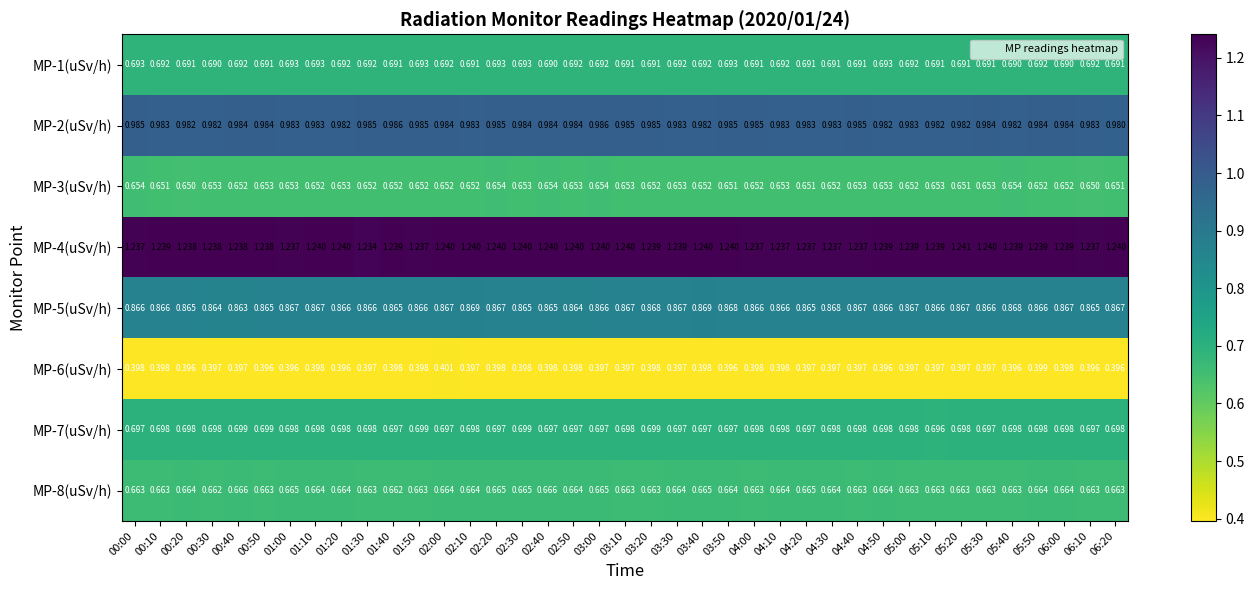

Is the value of MP-1(uSv/h) at 01:00 greater than the value of MP-6(uSv/h) at 05:10?

Yes